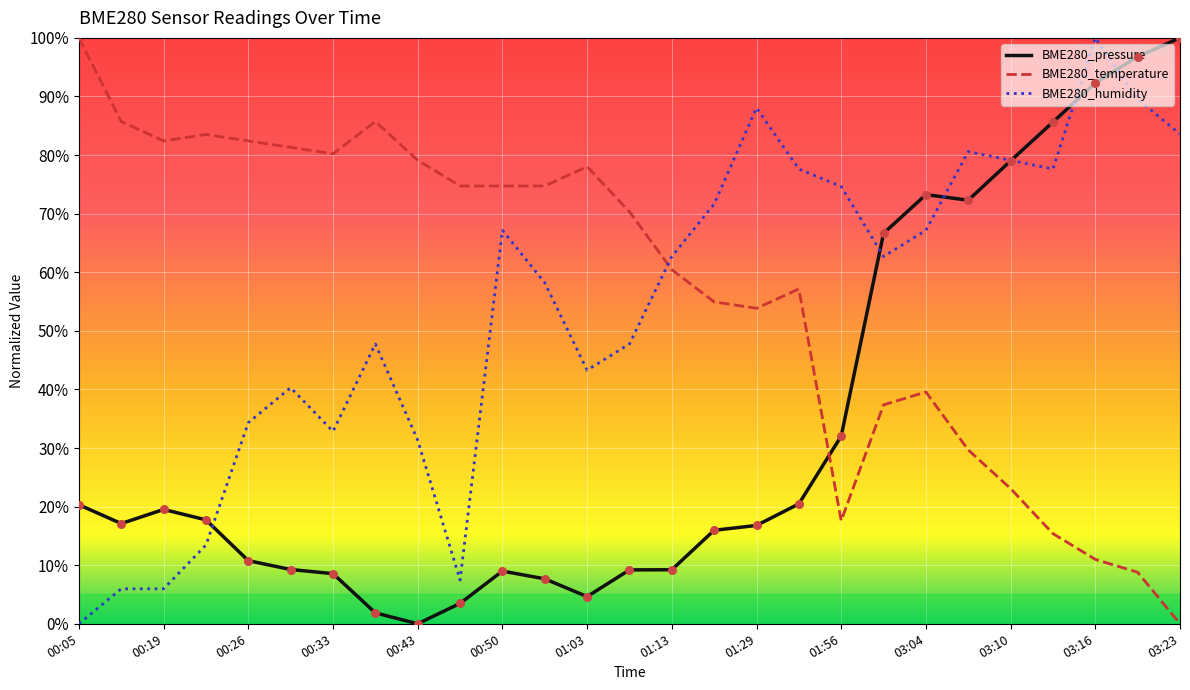

How many intersections are there between BME280_humidity and BME280_temperature?

1